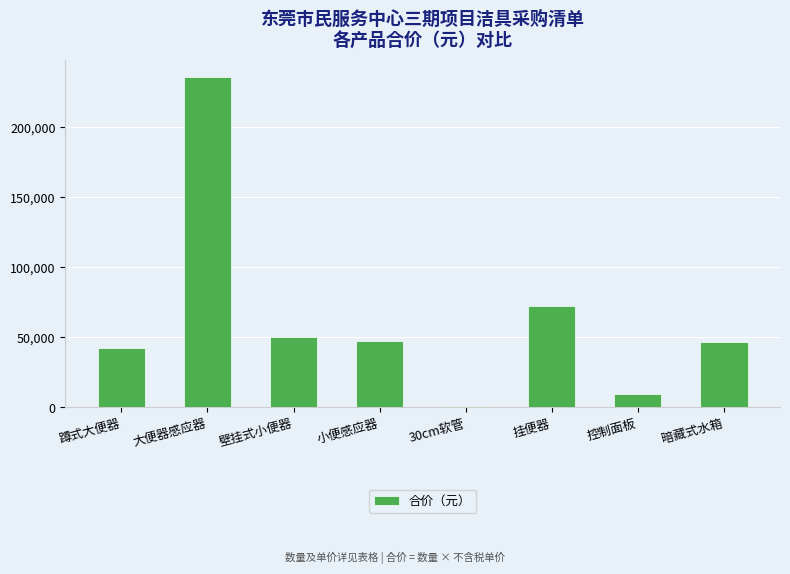

Are the bars horizontal?

No